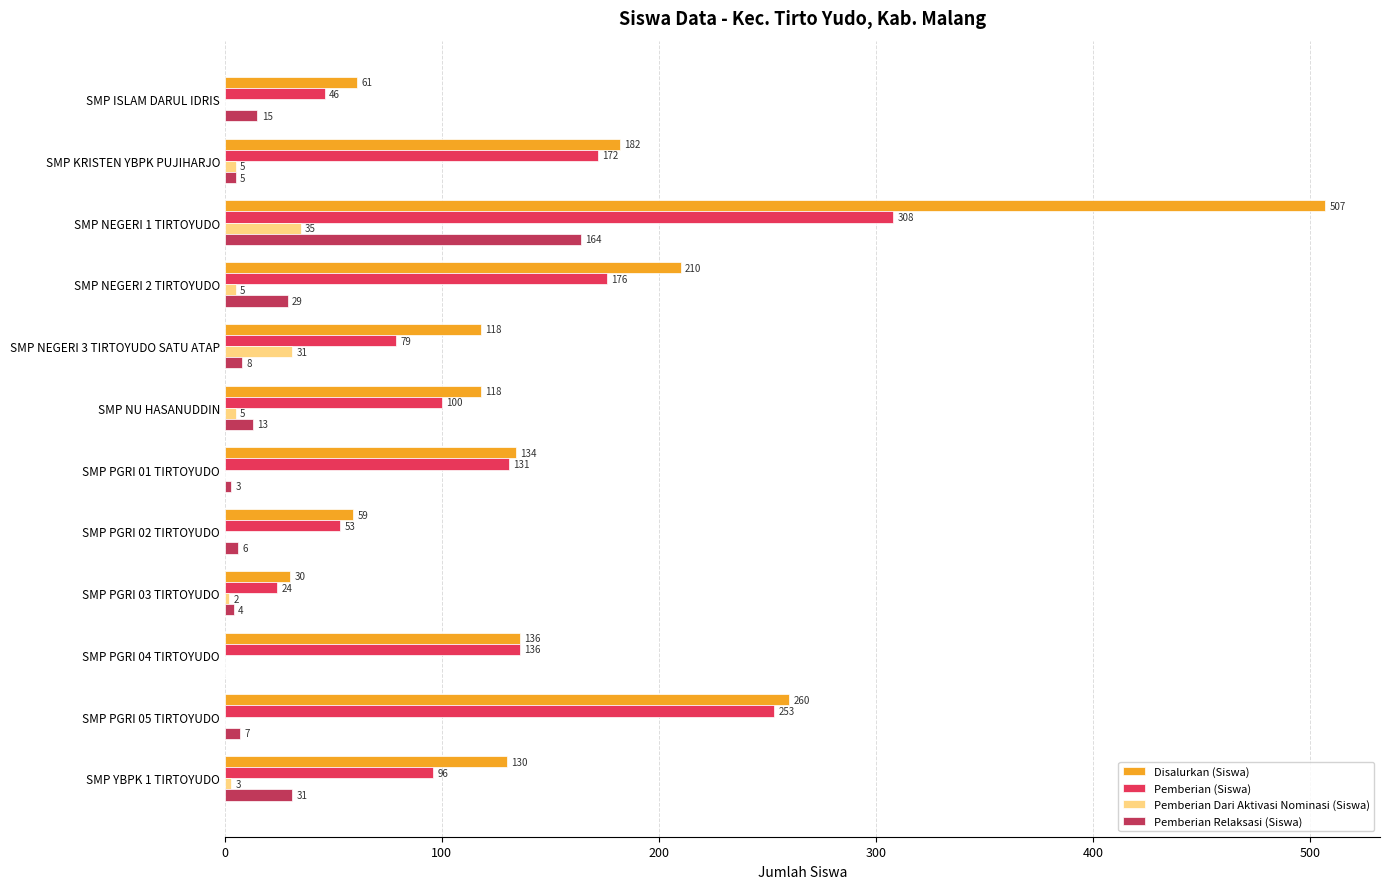

Which series has the widest spread of values?

Disalurkan (Siswa)